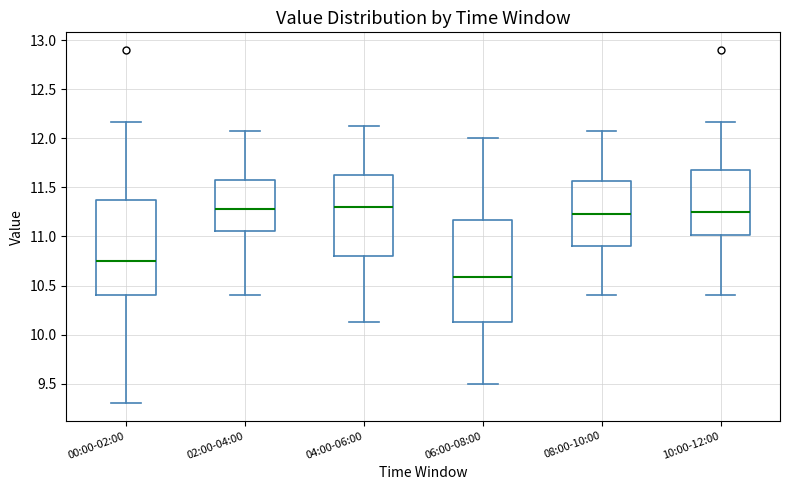

Where does the lower whisker of the box for 04:00-06:00 end on the y-axis? The values are not printed on the chart, so give them approximately, as read against the axis.

10.15